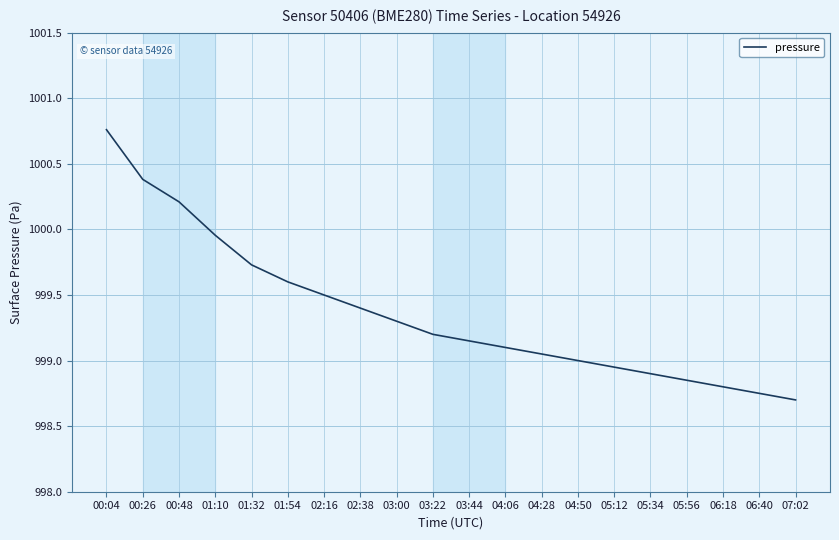

What is the smallest value displayed?

998.7